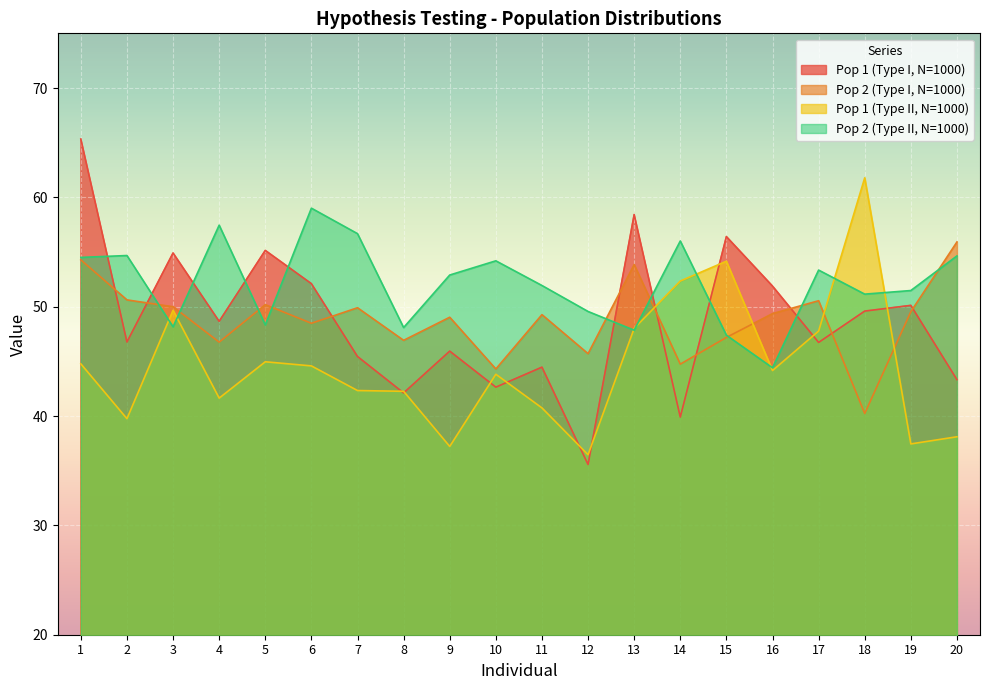

What is the difference between the maximum and minimum values in the Pop 2 (Type II, N=1000) series?

14.6